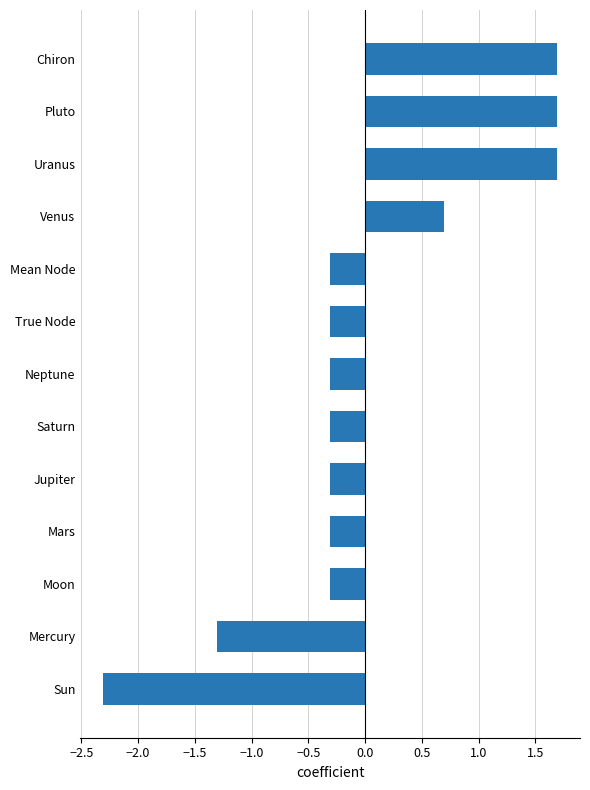

Reading bottom to top, list all the values displayed in this chart.

-2.3	-1.3	-0.3	-0.3	-0.3	-0.3	-0.3	-0.3	-0.3	0.7	1.7	1.7	1.7